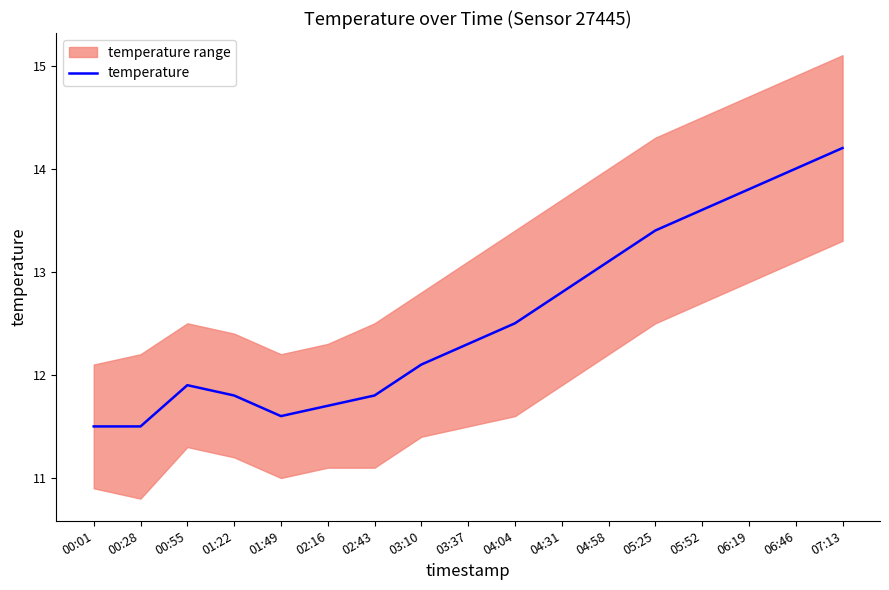

Which label corresponds to the smallest value in the chart?

00:01